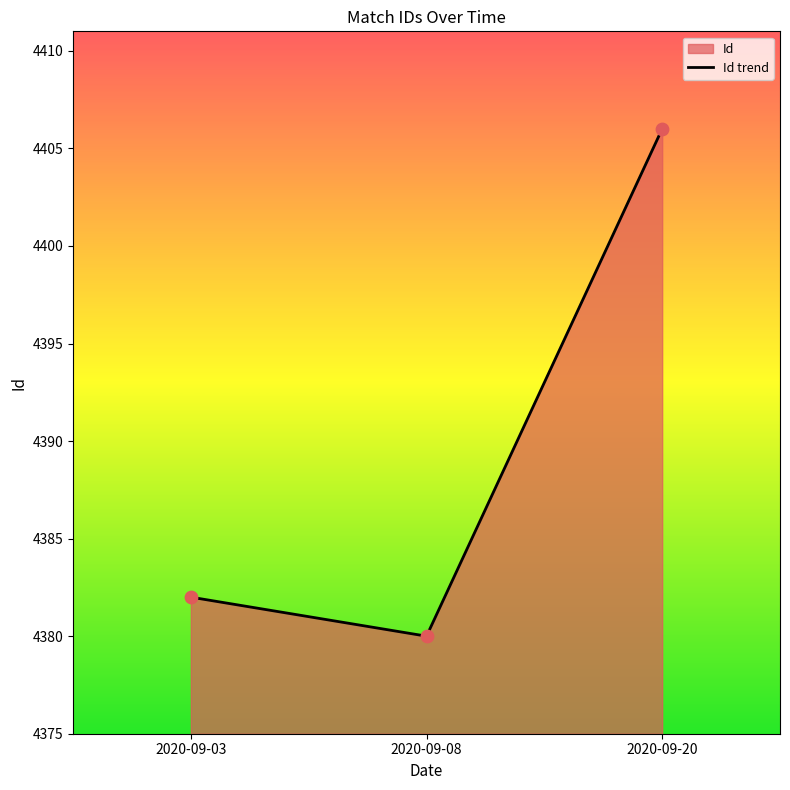

Which has a higher value, 2020-09-08 or 2020-09-03?

2020-09-03